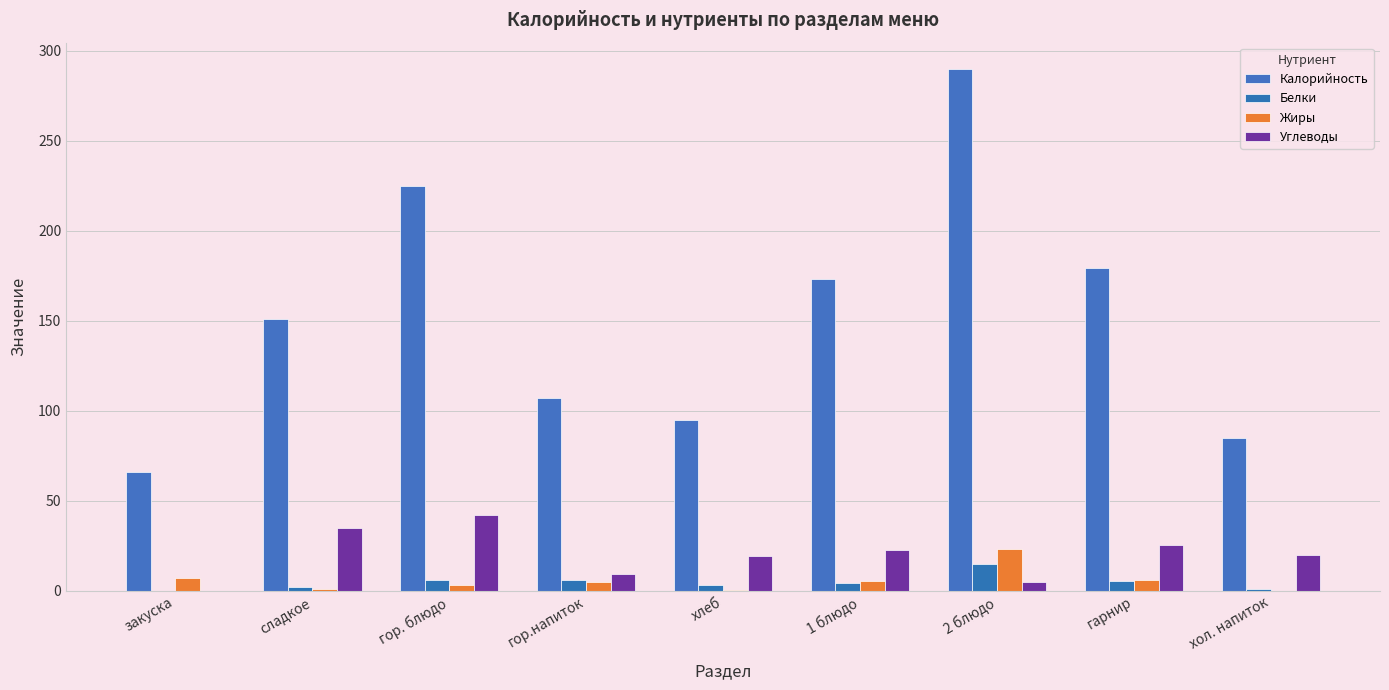

Which series has the largest total across all categories?

Калорийность